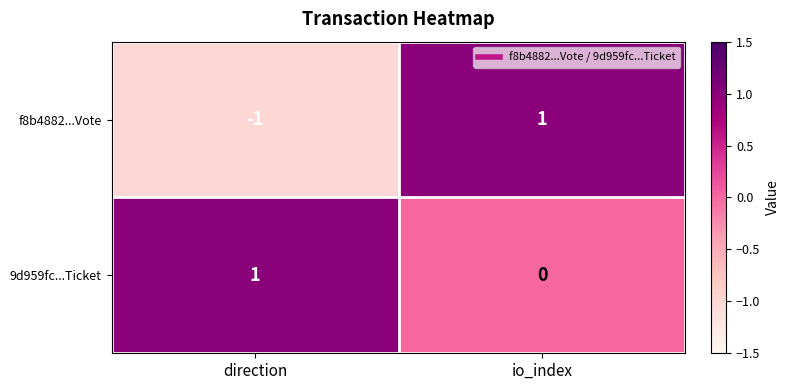

Reading right to left, transcribe all the data shown in this chart.

f8b4882...Vote: 1	-1
9d959fc...Ticket: 0	1